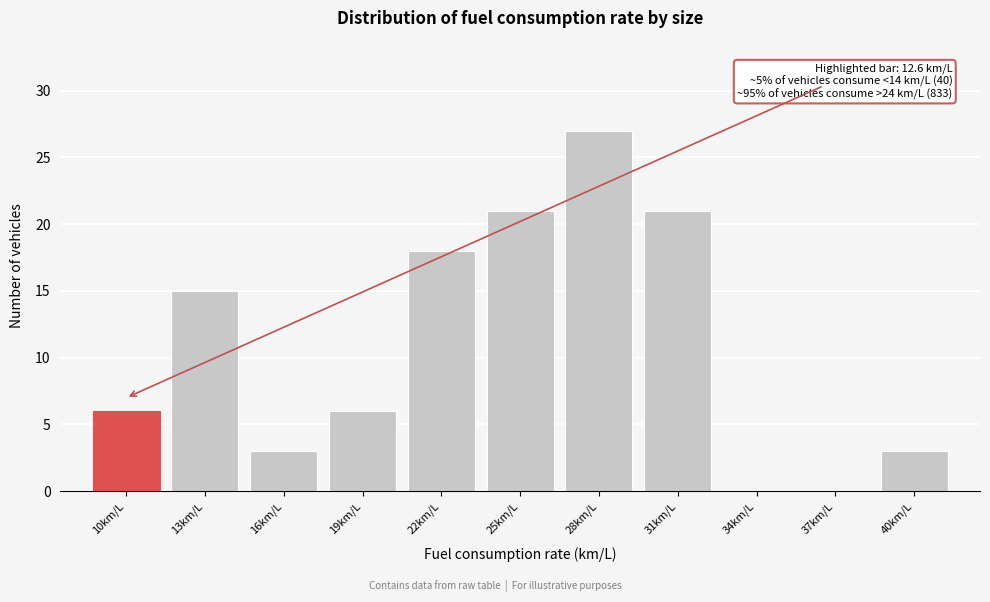

Reading left to right, extract all data points from this chart.

10km/L=6	13km/L=15	16km/L=3	19km/L=6	22km/L=18	25km/L=21	28km/L=27	31km/L=21	34km/L=0	37km/L=0	40km/L=3